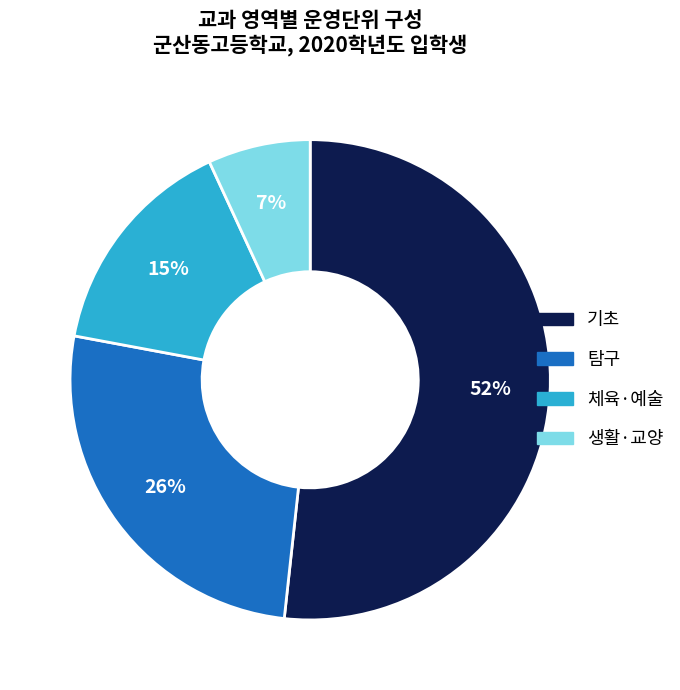

Combined, do 체육·예술 and 기초 account for over 50%?

Yes